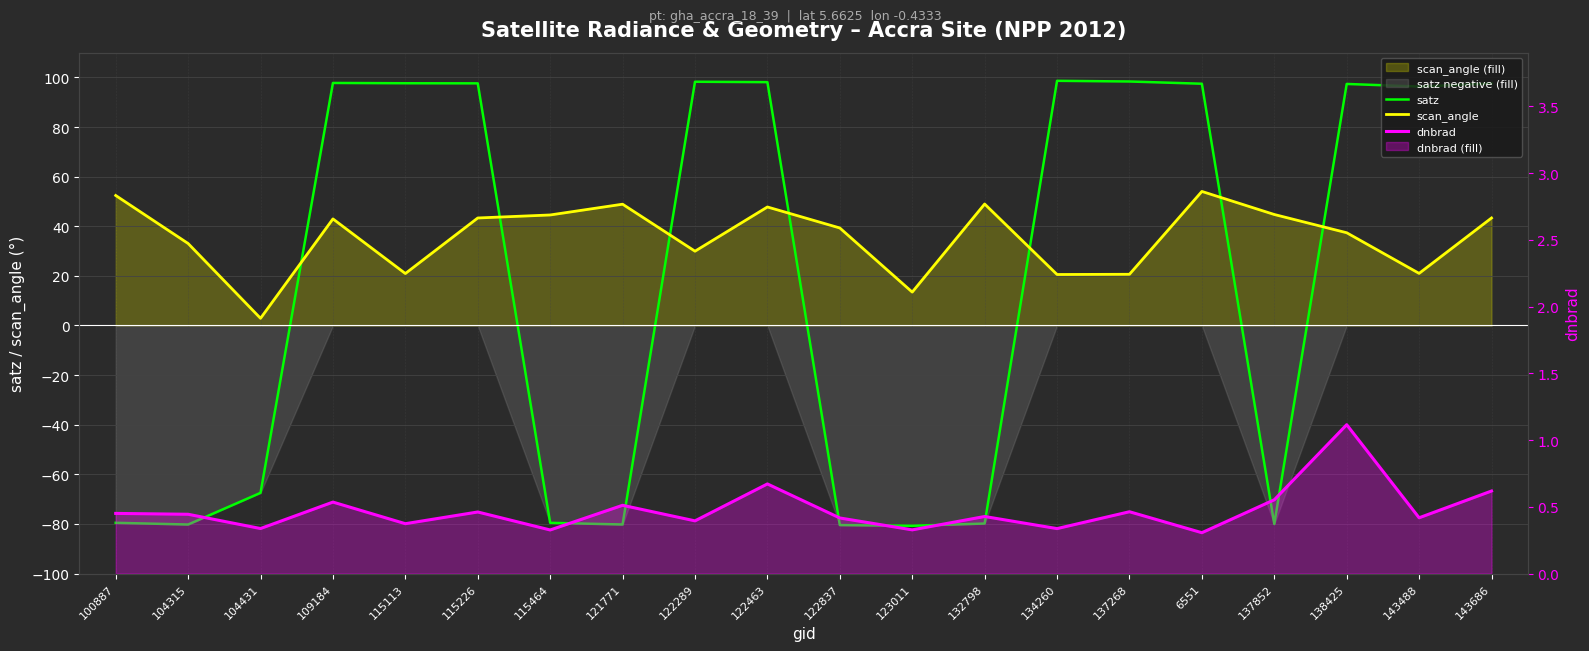

Does the chart display data point markers on the line(s)?

No